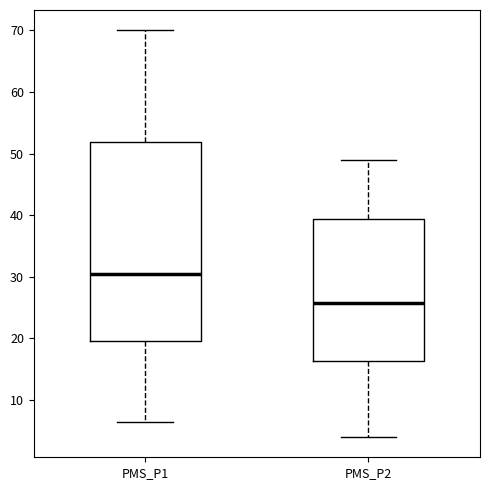

Reading left to right, read every box against the y-axis: the position of its median line, the range the box covers, and the ends of its whiskers. The values are not printed on the chart, so give them approximately, as read against the axis.

PMS_P1: median 30, box 20 to 52, whiskers 7 to 70
PMS_P2: median 26, box 16 to 39, whiskers 4 to 49